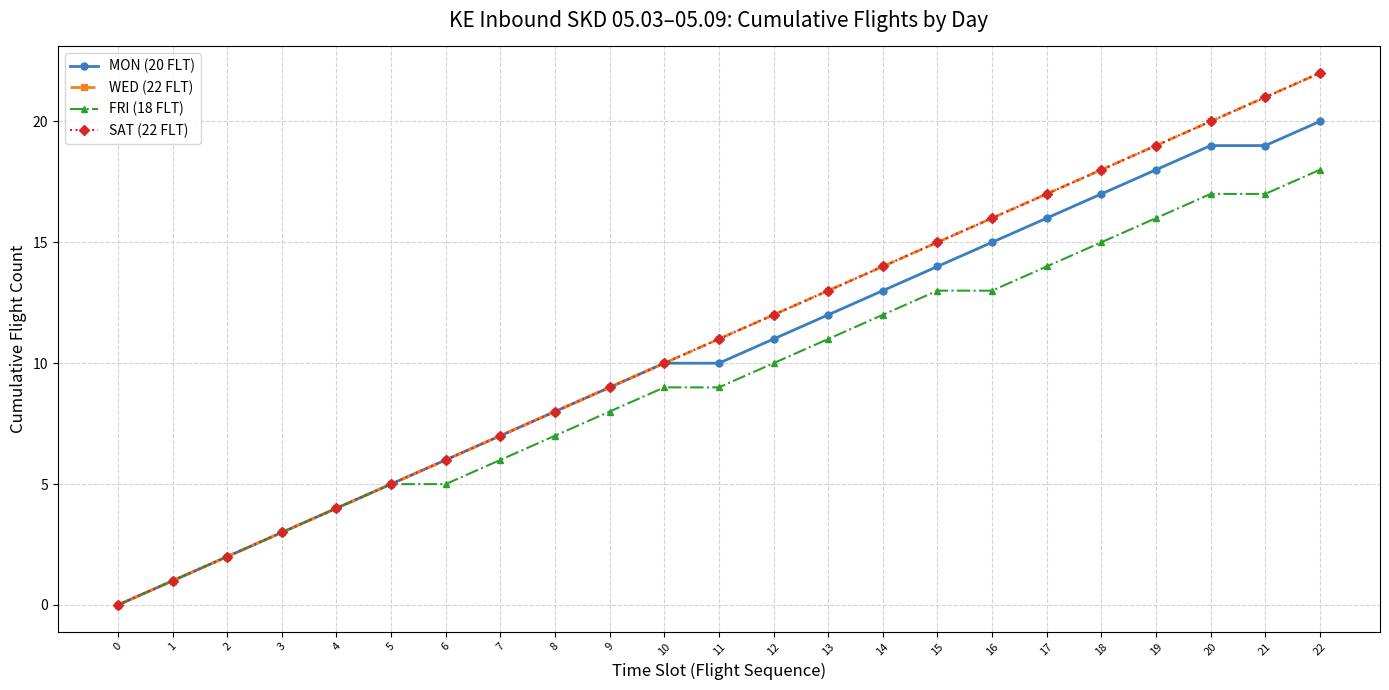

True or false: SAT (22 FLT) and MON (20 FLT) intersect in this chart.

False